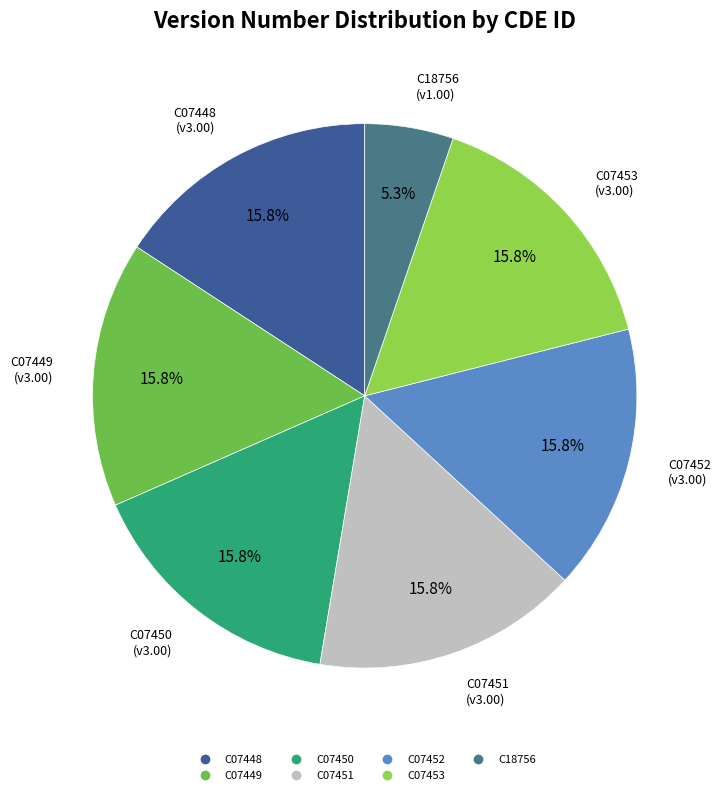

To the nearest percent, what percentage of the pie is C07449?

16%